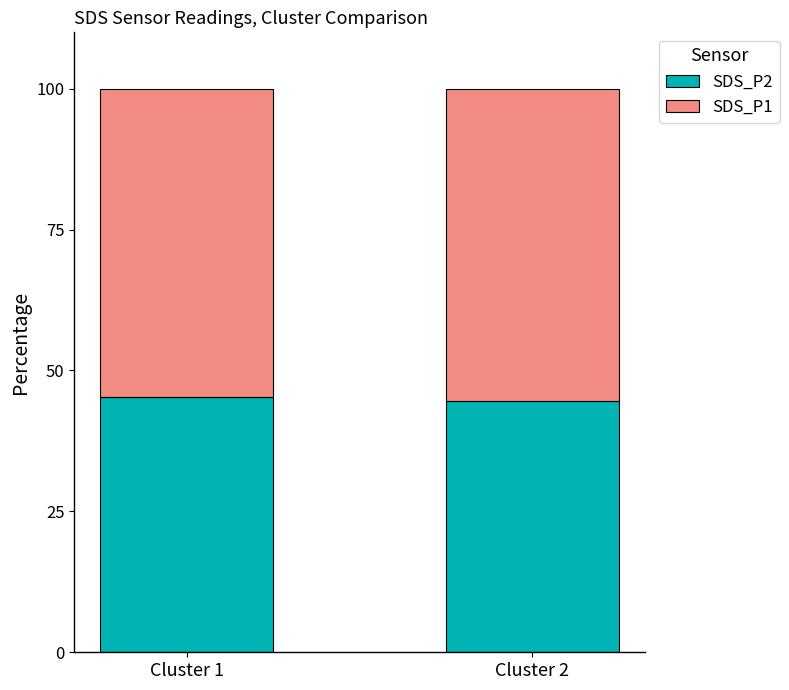

Reading left to right, transcribe the values for SDS_P2.

45.3	44.5